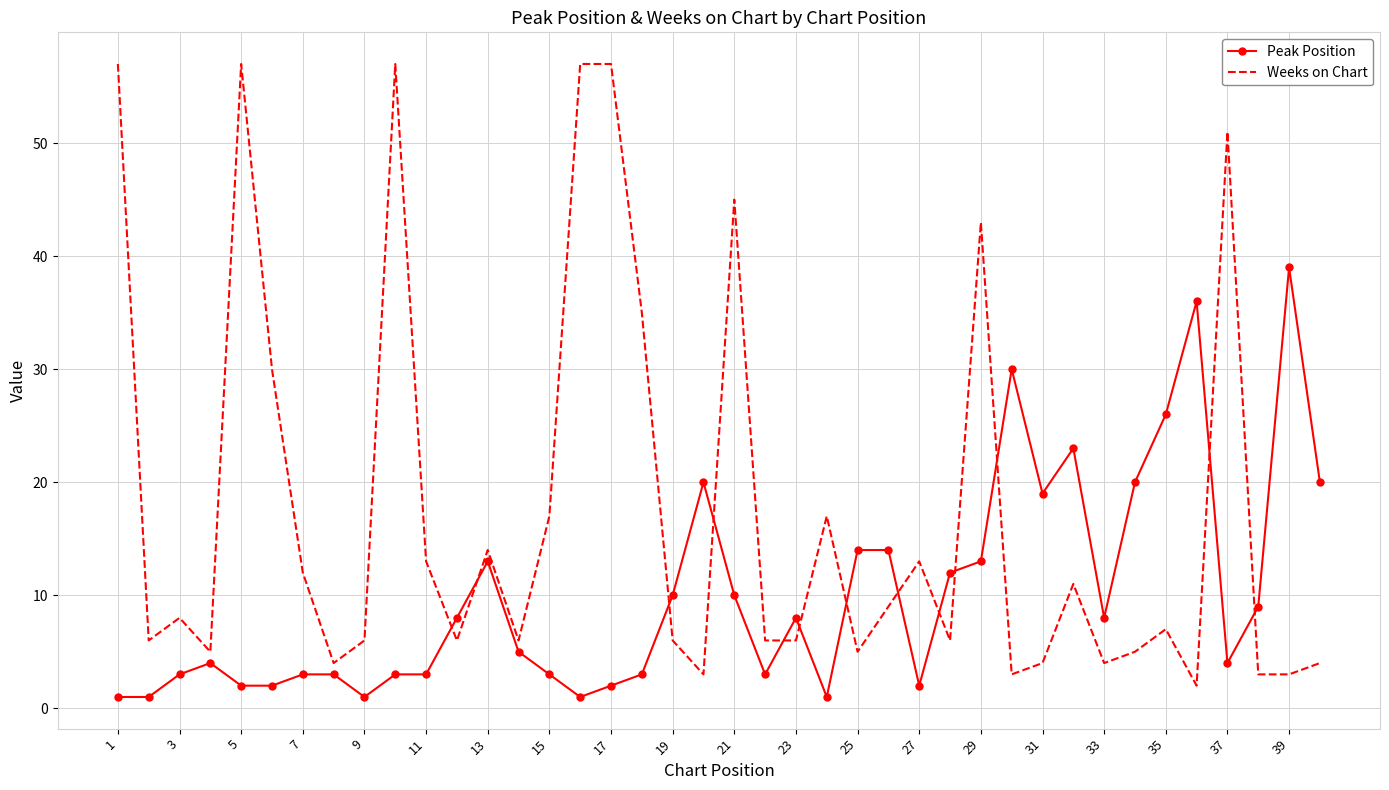

Reading left to right, transcribe all the data shown in this chart.

Peak Position: 1	1	3	4	2	2	3	3	1	3	3	8	13	5	3	1	2	3	10	20	10	3	8	1	14	14	2	12	13	30	19	23	8	20	26	36	4	9	39	20
Weeks on Chart: 57	6	8	5	57	30	12	4	6	57	13	6	14	6	17	57	57	35	6	3	45	6	6	17	5	9	13	6	43	3	4	11	4	5	7	2	51	3	3	4